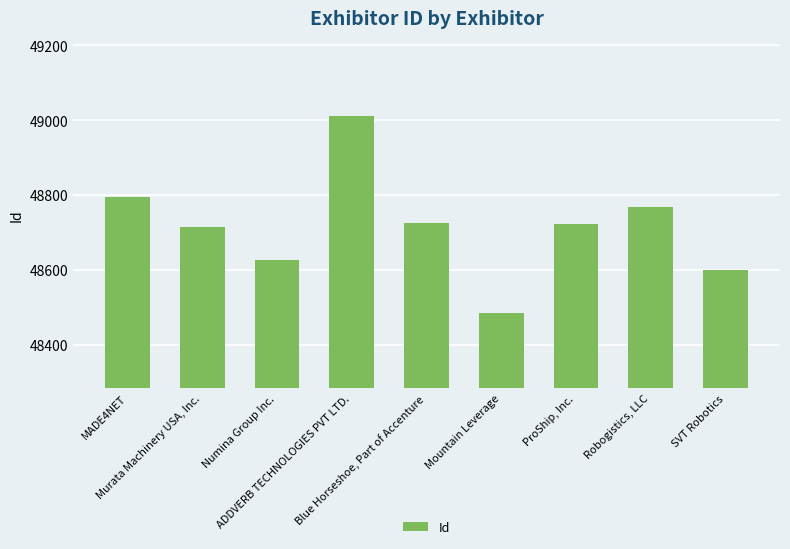

What position from the left is Mountain Leverage?

6